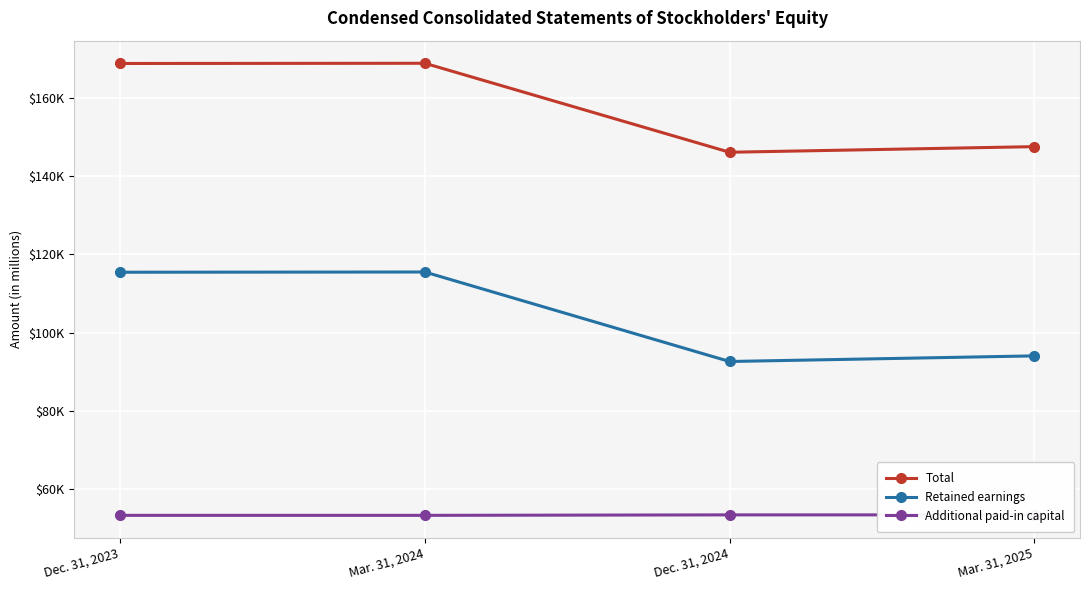

What is the average value of the Additional paid-in capital series?

53336